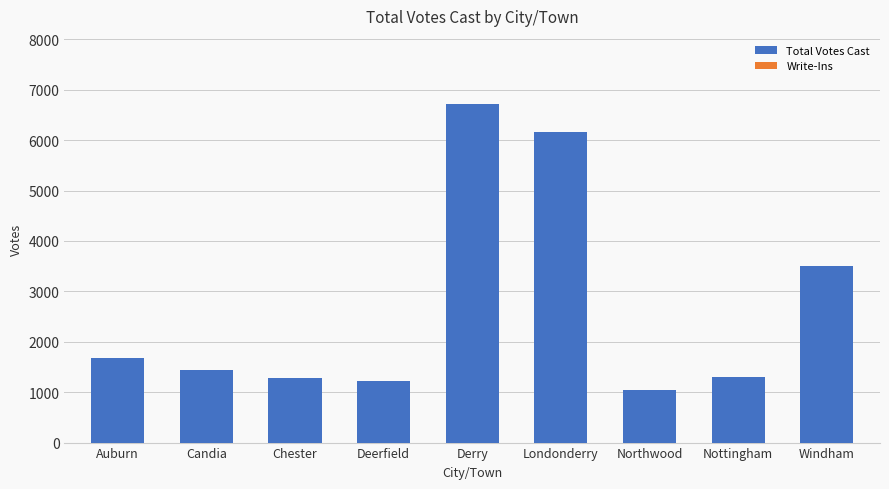

What value does the data have at Derry, to the nearest 10?

6720